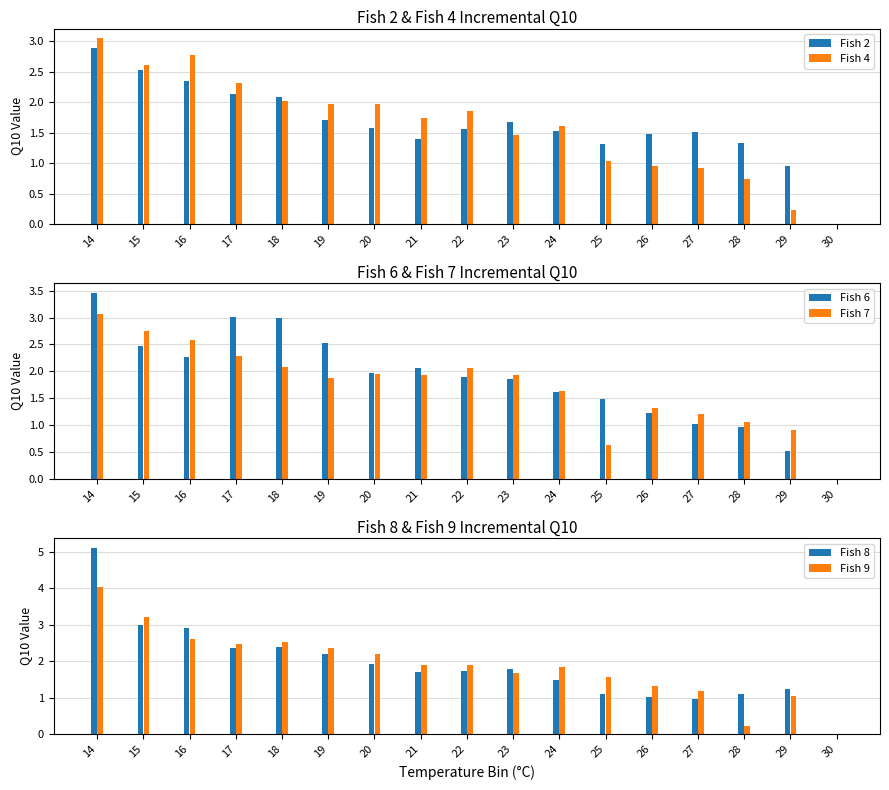

The value of Fish 6 at 24 is 2.7. True or false?

False